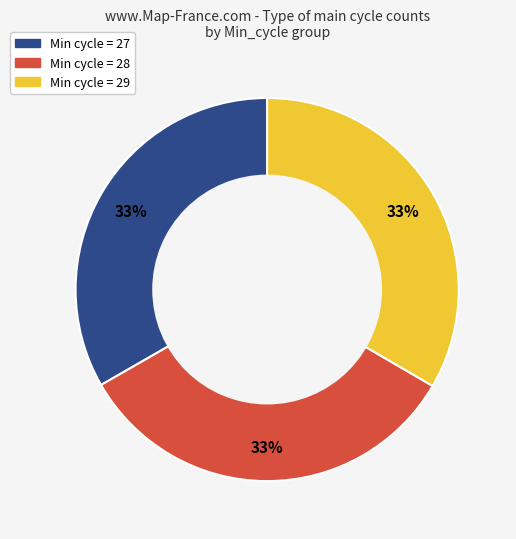

True or false: Min cycle = 27 accounts for 24% of the total.

False